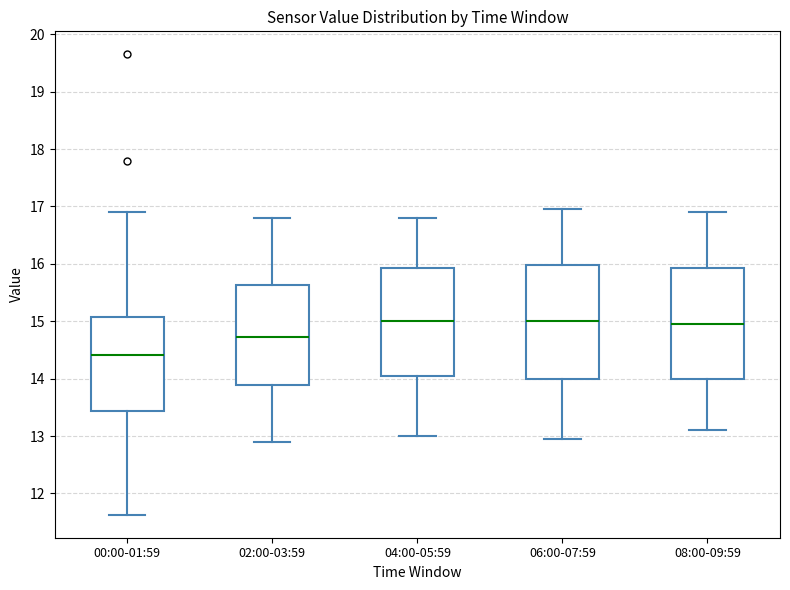

Reading left to right, read every box against the y-axis: the position of its median line, the range the box covers, and the ends of its whiskers. The values are not printed on the chart, so give them approximately, as read against the axis.

00:00-01:59: median 14.4, box 13.4 to 15.1, whiskers 11.6 to 16.9
02:00-03:59: median 14.7, box 13.9 to 15.6, whiskers 12.9 to 16.8
04:00-05:59: median 15.0, box 14.1 to 15.9, whiskers 13.0 to 16.8
06:00-07:59: median 15.0, box 14.0 to 16.0, whiskers 13.0 to 17.0
08:00-09:59: median 15.0, box 14.0 to 15.9, whiskers 13.1 to 16.9